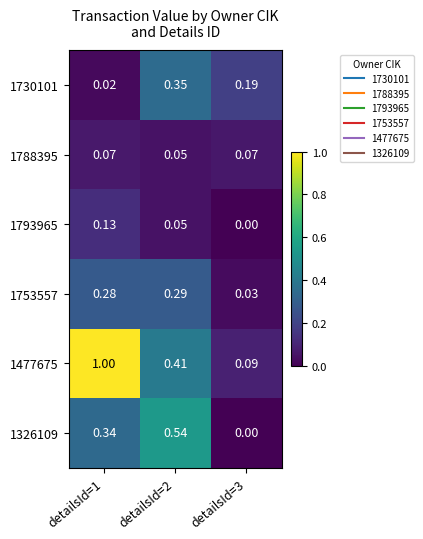

Reading left to right, list all the values displayed in this chart.

1730101: detailsId=1=0.0	detailsId=2=0.3	detailsId=3=0.2
1788395: detailsId=1=0.1	detailsId=2=0.1	detailsId=3=0.1
1793965: detailsId=1=0.1	detailsId=2=0.1	detailsId=3=0.0
1753557: detailsId=1=0.3	detailsId=2=0.3	detailsId=3=0.0
1477675: detailsId=1=1.0	detailsId=2=0.4	detailsId=3=0.1
1326109: detailsId=1=0.3	detailsId=2=0.5	detailsId=3=0.0